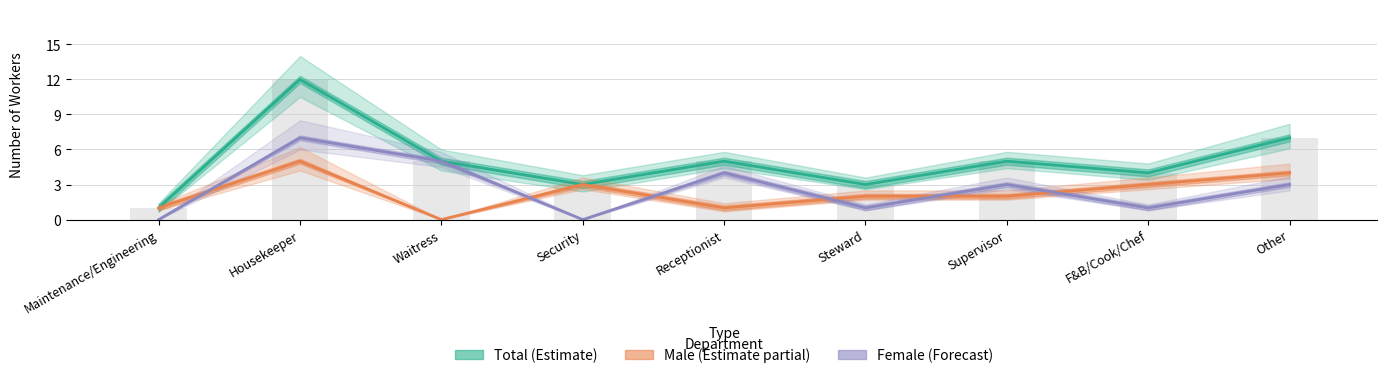

Reading right to left, what are all the values shown in this chart?

Total (Estimate): 7	4	5	3	5	3	5	12	1
Male (Estimate partial): 4	3	2	2	1	3	0	5	1
Female (Forecast): 3	1	3	1	4	0	5	7	0